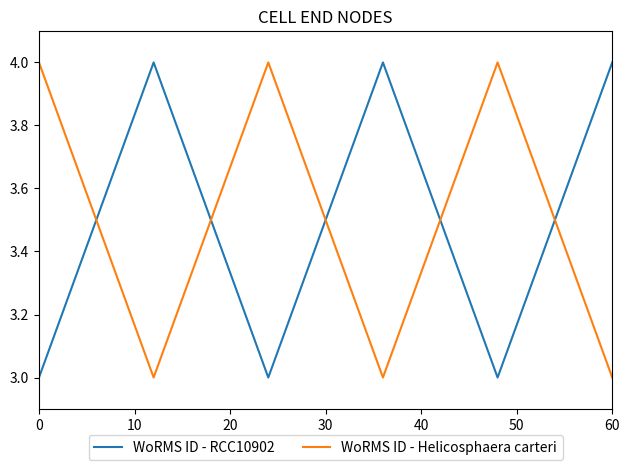

In WoRMS ID - RCC10902, how many points are higher than both neighbors (excluding endpoints)?

2